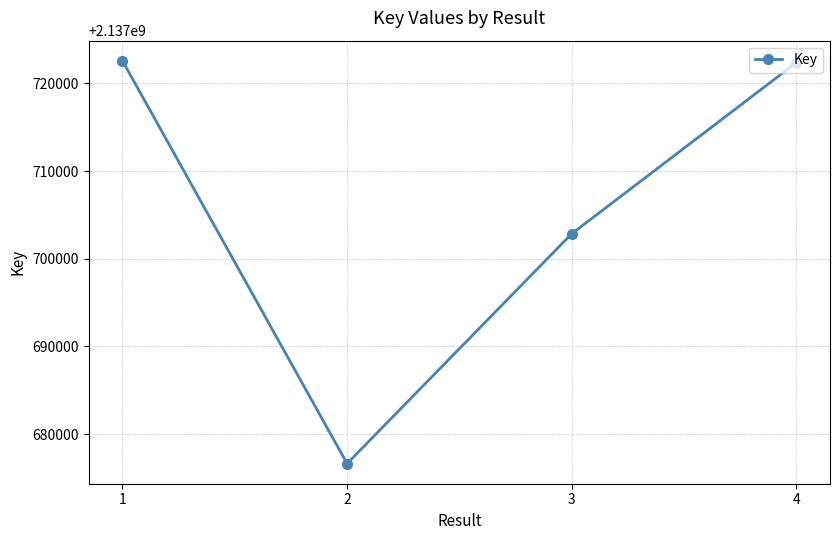

Reading right to left, extract all data points from this chart.

2137722355	2137702848	2137676649	2137722565